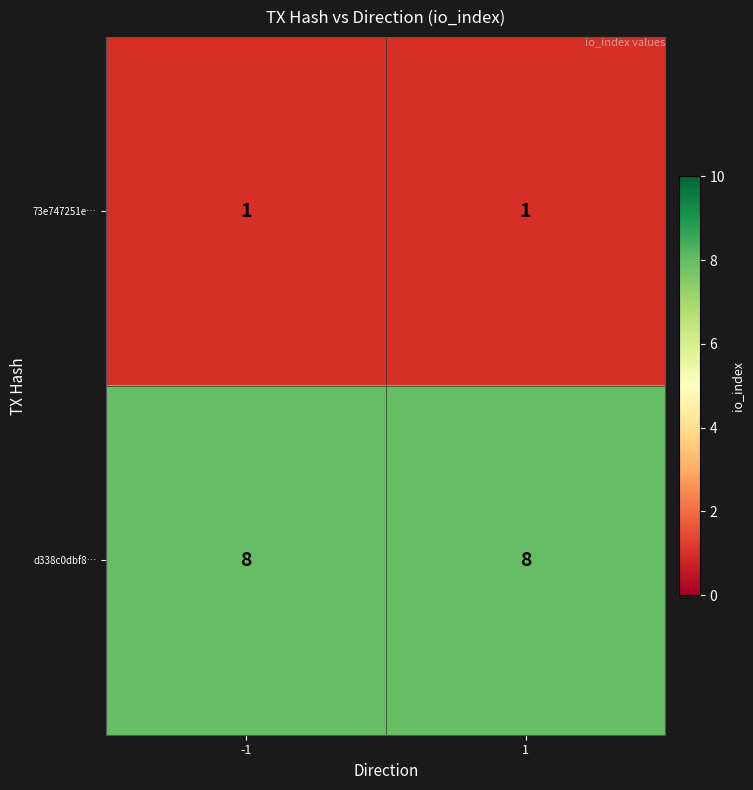

What is the difference between the highest and lowest values at -1?

7